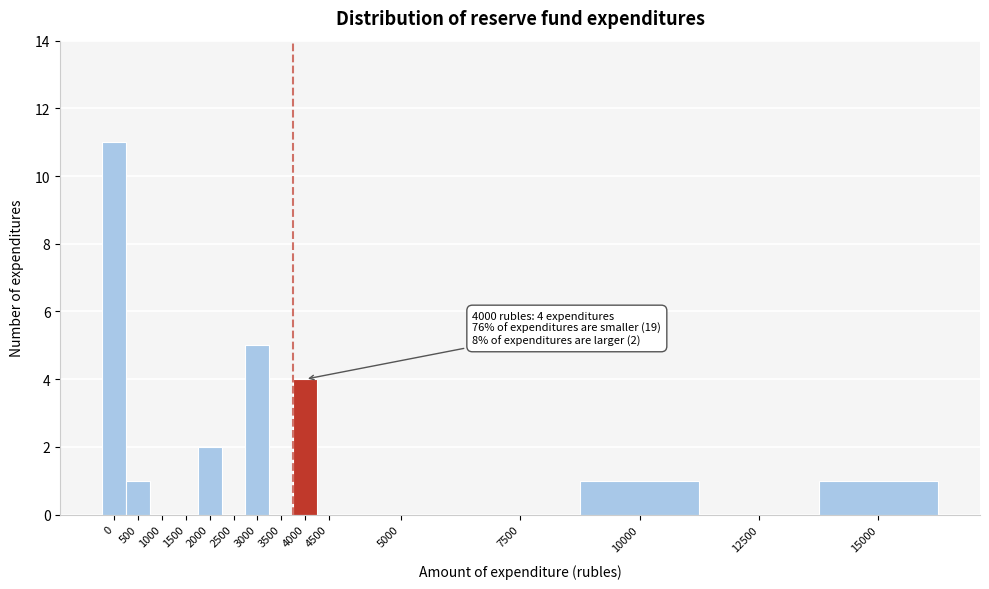

Reading left to right, transcribe all the data shown in this chart.

0=11	500=1	1000=0	1500=0	2000=2	2500=0	3000=5	3500=0	4000=4	4500=0	5000=0	7500=0	10000=1	12500=0	15000=1